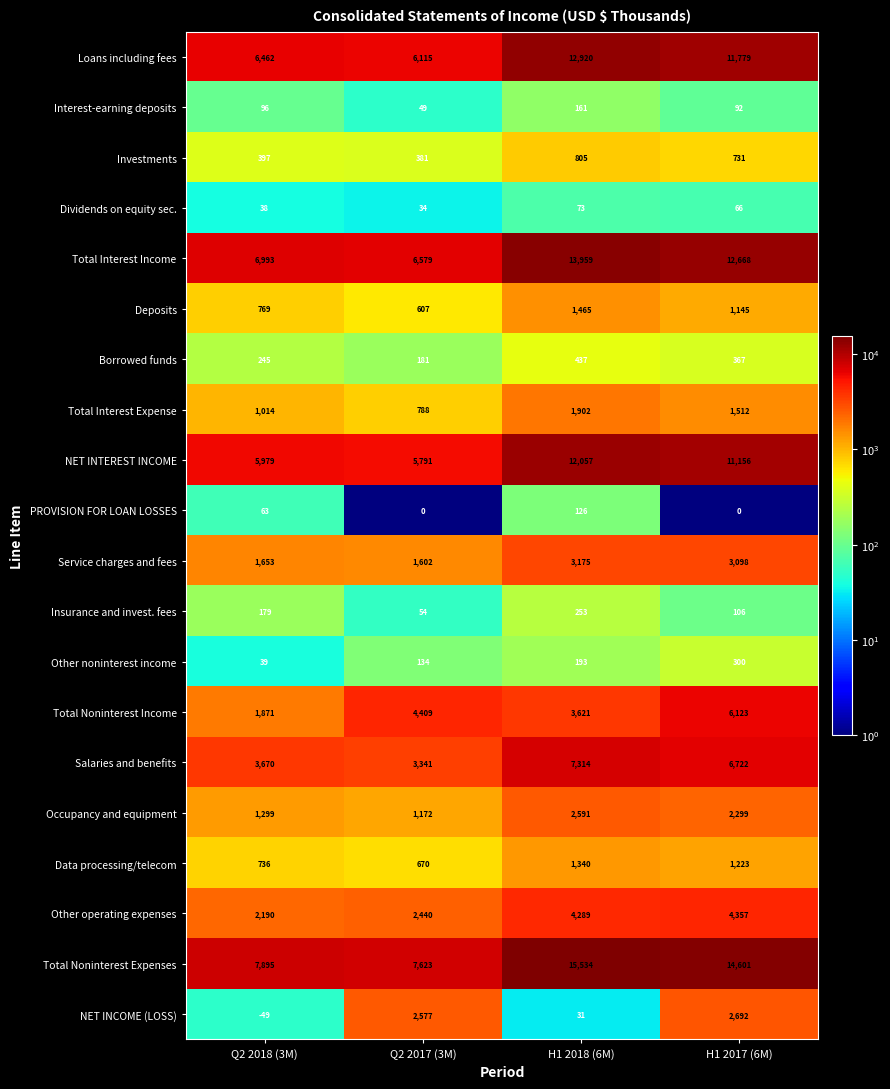

What is the total value across all series at H1 2018 (6M)?

82246